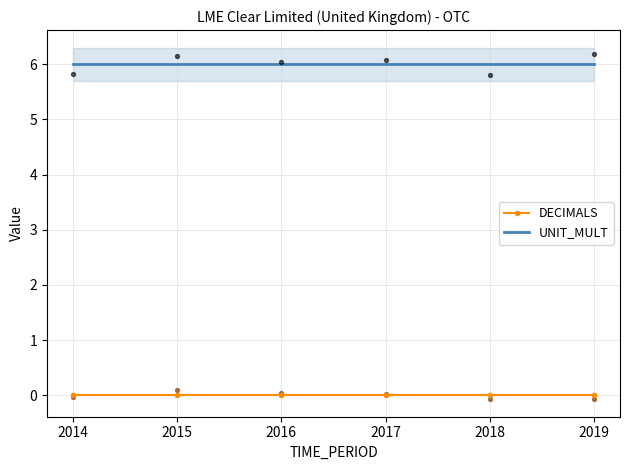

Is the value of DECIMALS at 2018 greater than the value of UNIT_MULT at 2015?

No